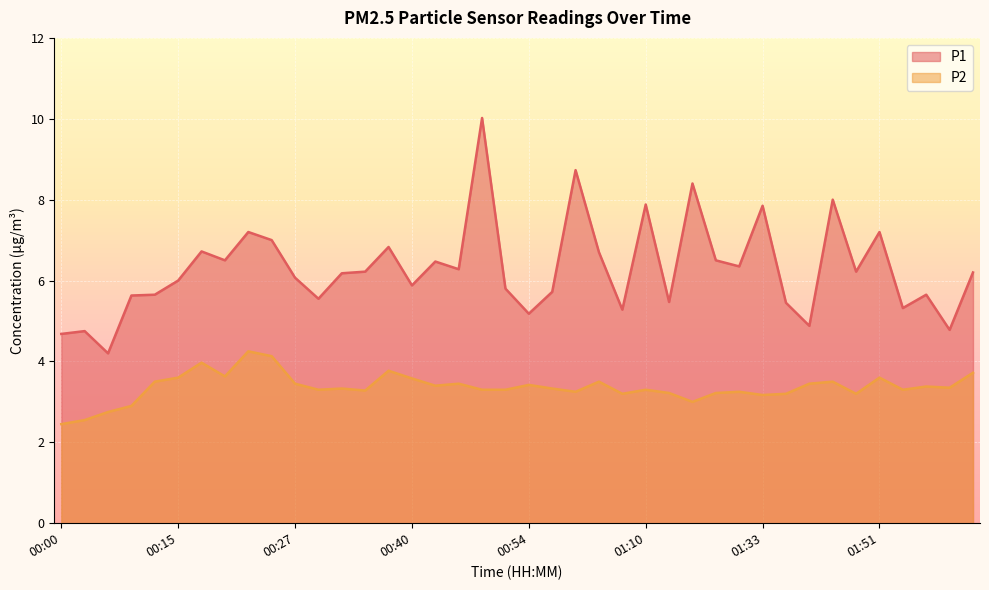

At which category does P1 reach its first local valley?

00:05